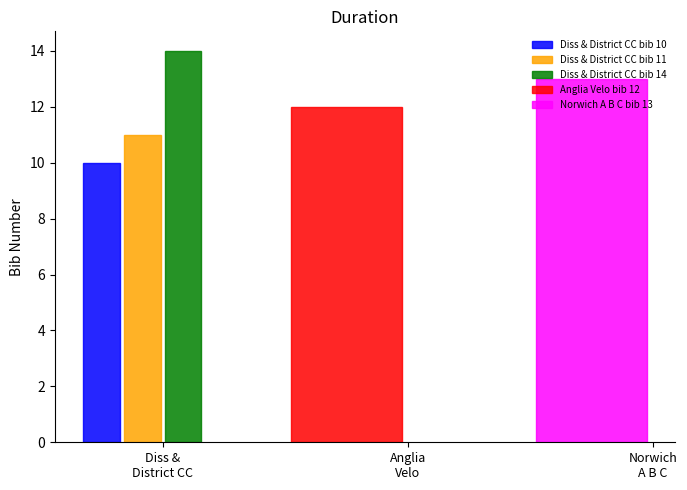

How many data points does each series have?

1